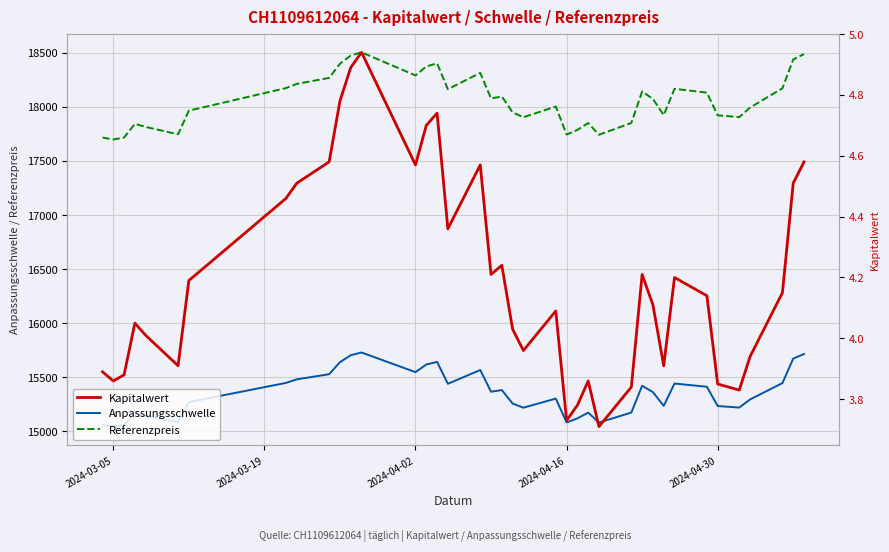

What is the minimum value for Anpassungsschwelle?

15043.6